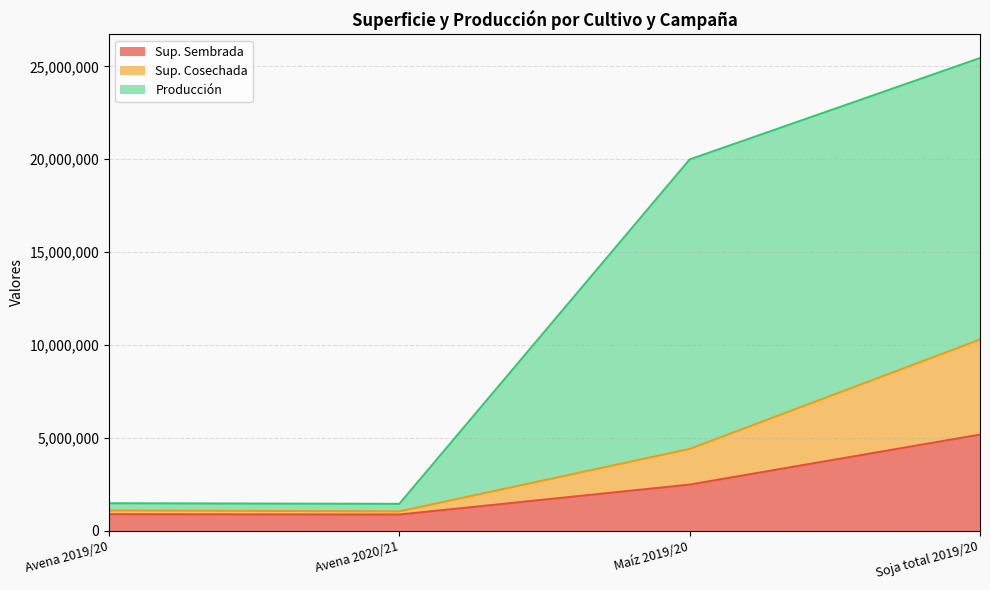

True or false: Producción and Sup. Sembrada intersect in this chart.

False